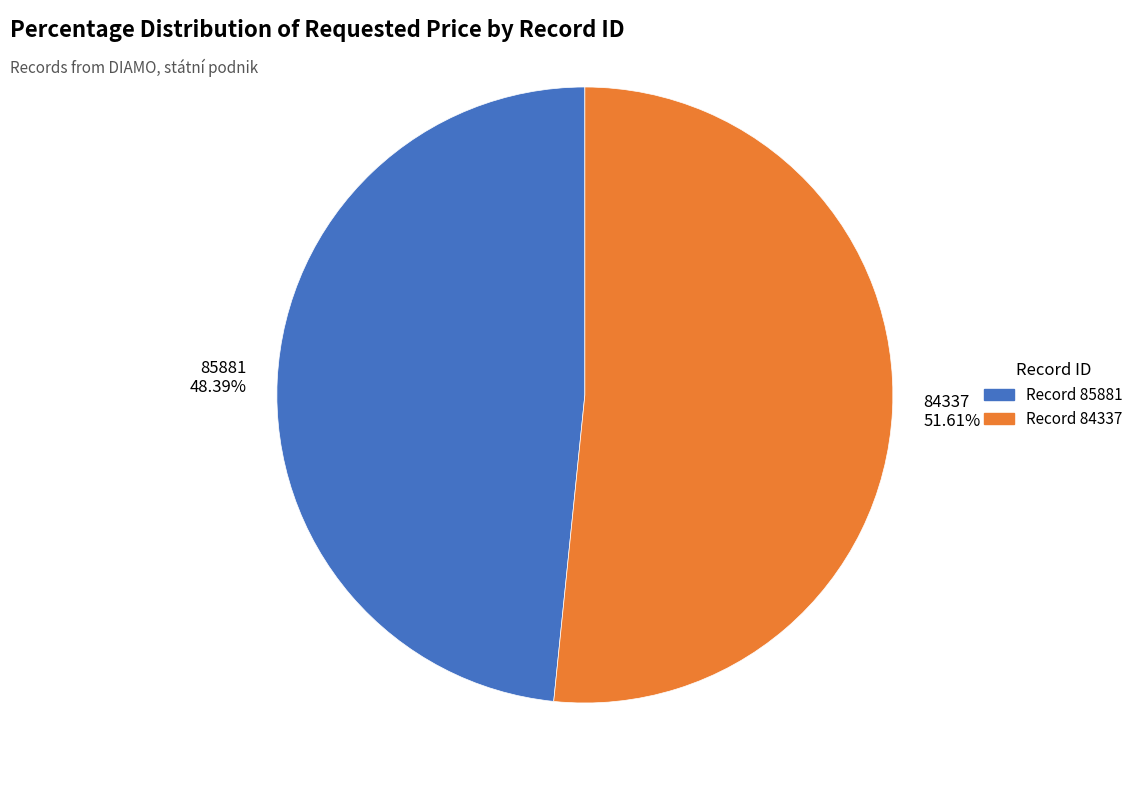

The 84337 slice represents 52% of the pie. True or false?

True